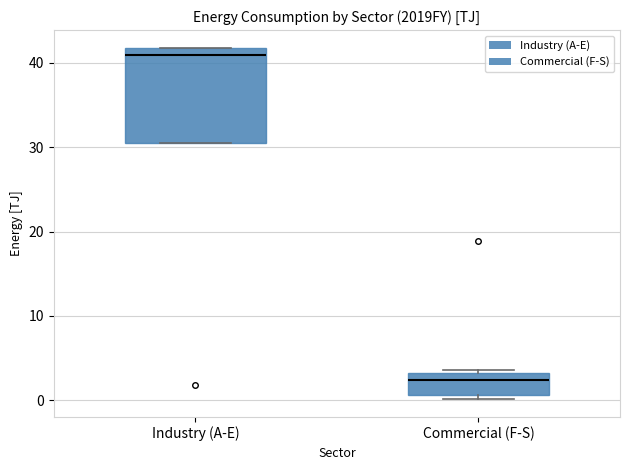

Reading left to right, transcribe this box plot: for each box, give where its median line is, the range the box spans, and where its two whiskers end, as read against the y-axis. The values are not printed on the chart, so give them approximately, as read against the axis.

Industry (A-E): median 41, box 30 to 42, whiskers 30 to 42
Commercial (F-S): median 2, box 1 to 3, whiskers 0 to 4